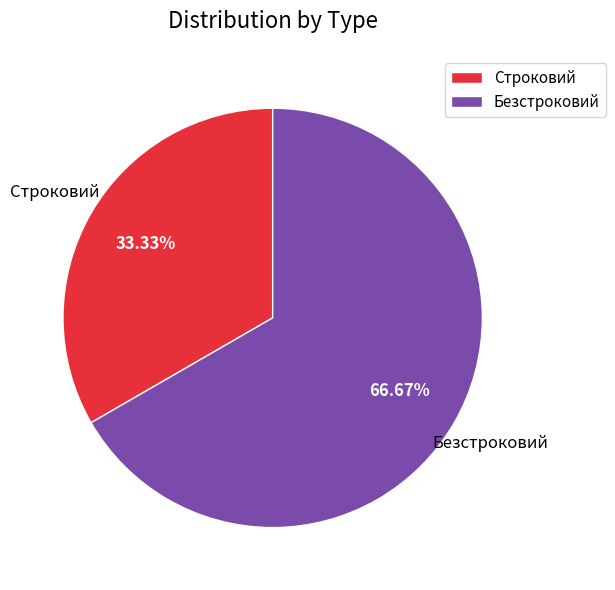

Which category has the smallest portion of the pie?

Строковий